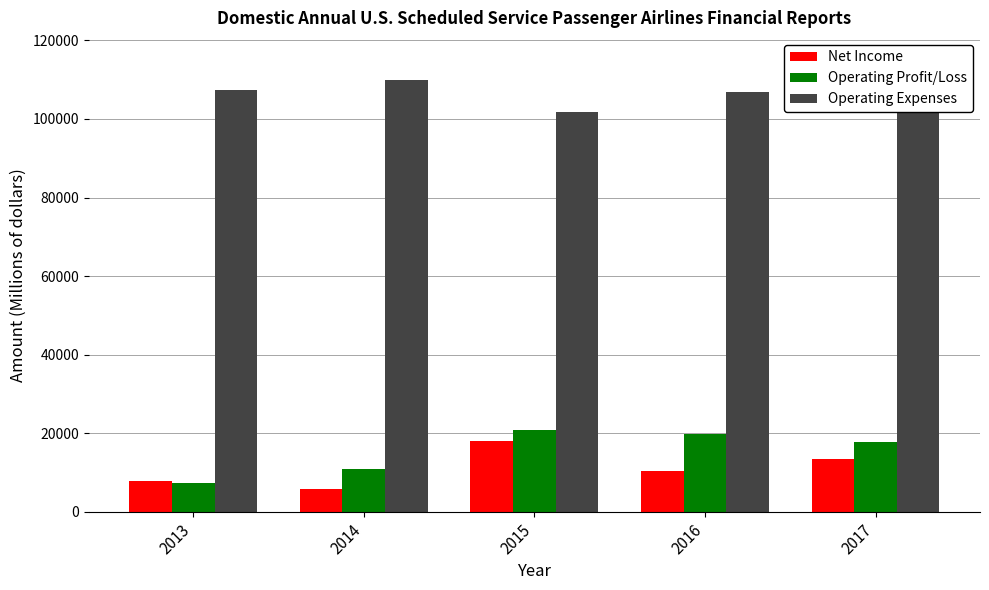

Reading left to right, extract all data points from this chart.

Net Income: 7772.2	5741.4	18032.5	10264.2	13394.4
Operating Profit/Loss: 7307.8	10789.5	20807.7	19899.2	17857.1
Operating Expenses: 107343.1	110041.7	101736.2	106839.5	114890.6